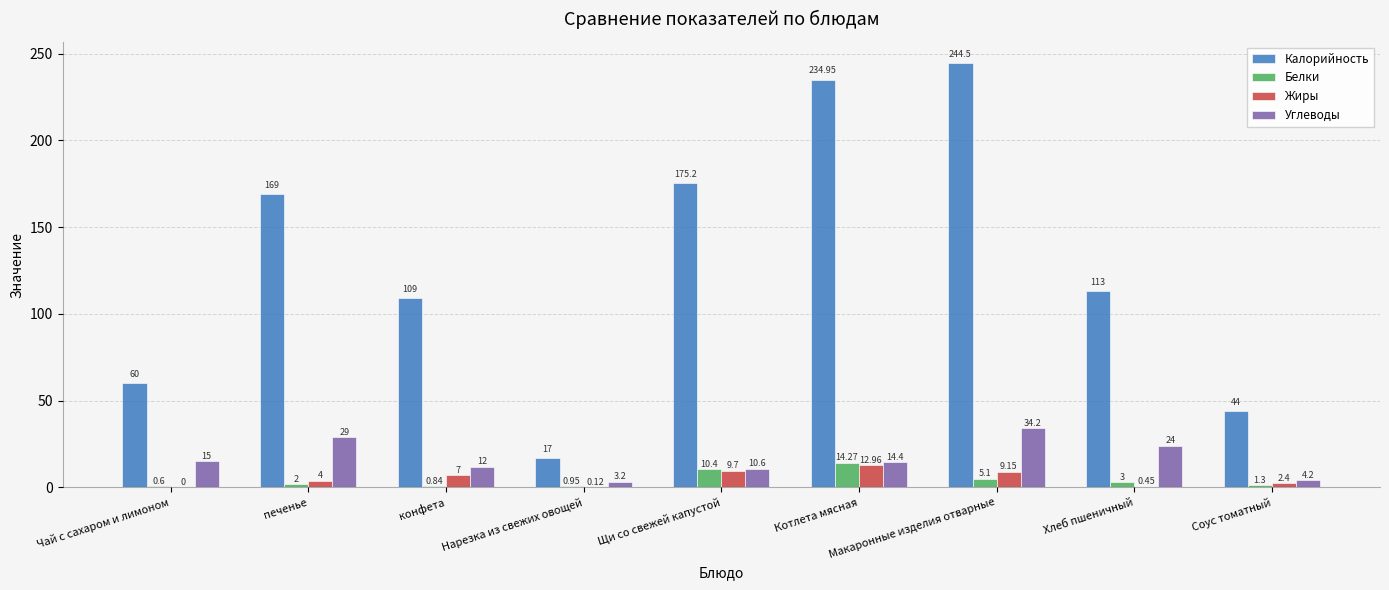

Where is Калорийность nearest to the value 130?

Хлеб пшеничный